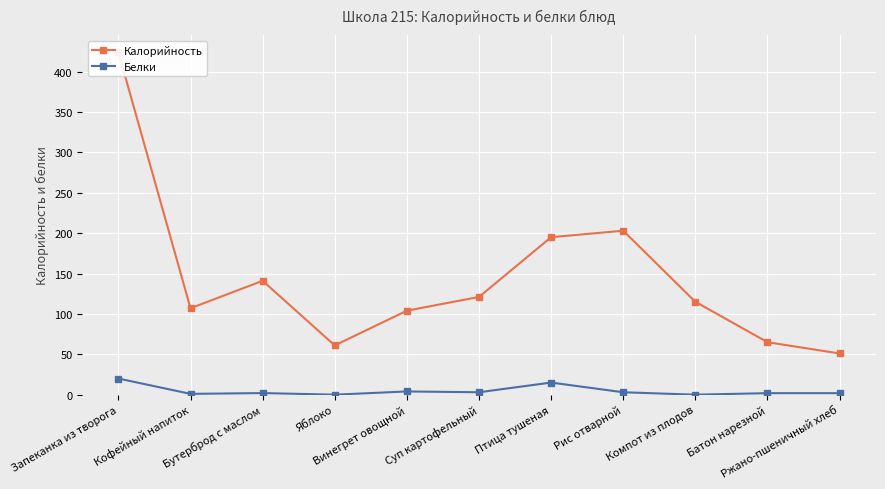

Does the chart display data point markers on the line(s)?

Yes